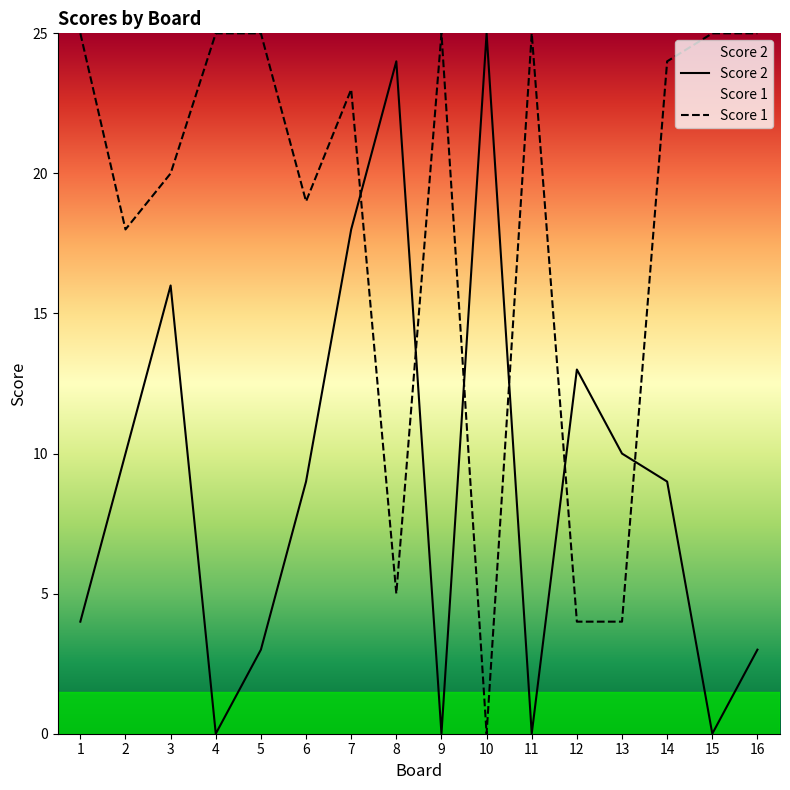

What is the difference between the maximum and second lowest values in the Score 2 series?

25